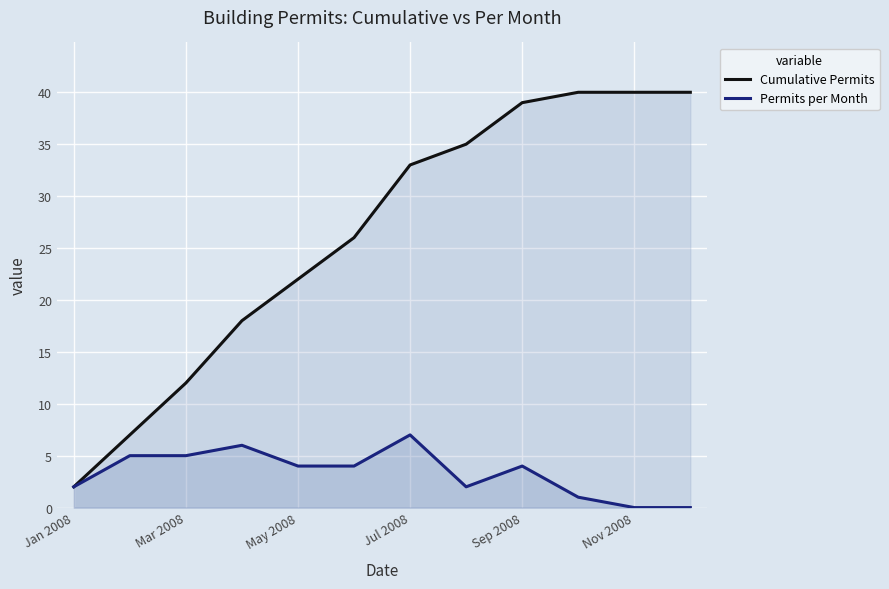

Rank the series by their maximum value, from highest to lowest.

Cumulative Permits, Permits per Month